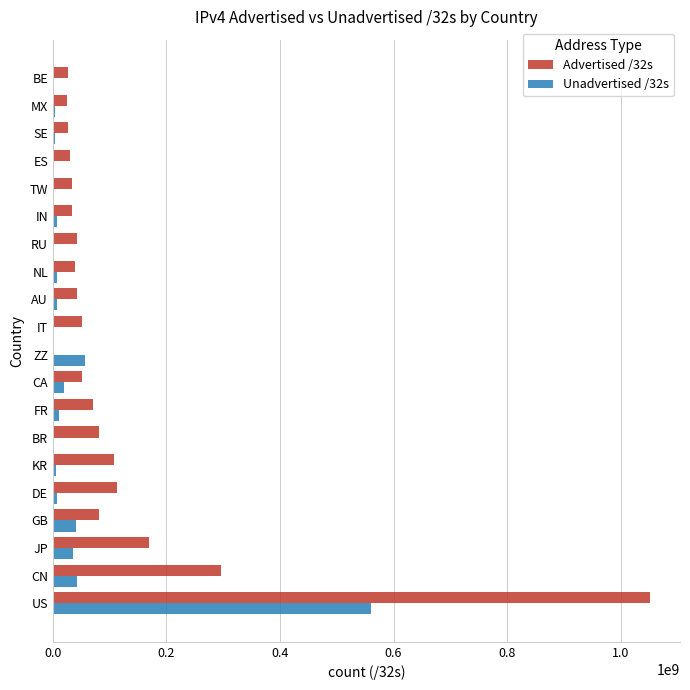

What is the maximum value shown in the chart?

1052039872